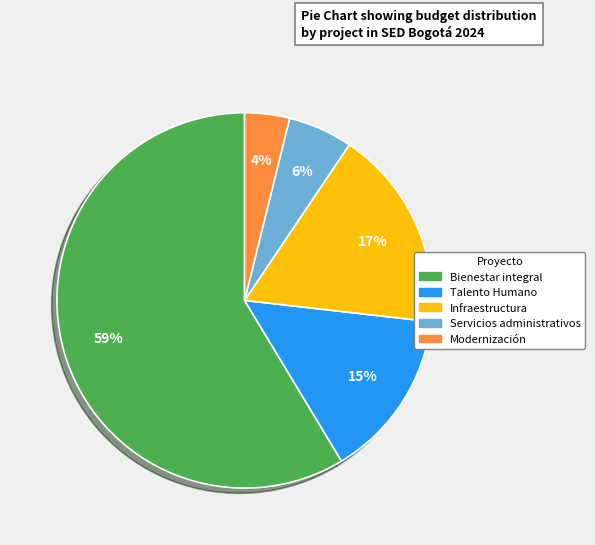

To the nearest percent, what is the average slice percentage?

20%